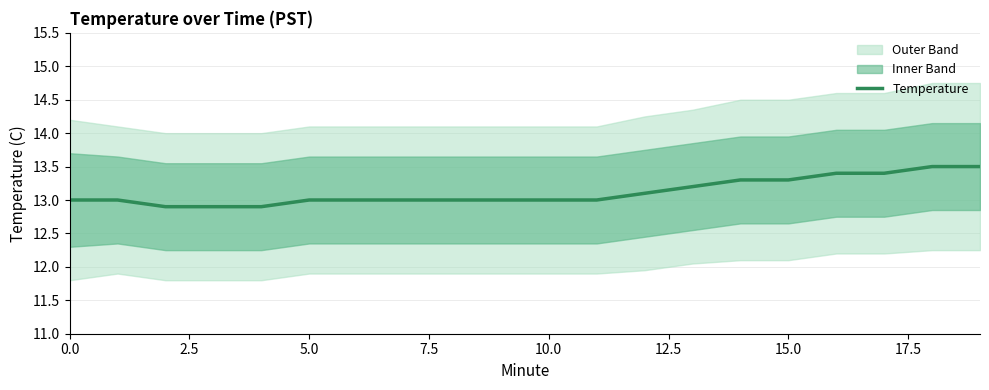

Count the number of categories in the chart.

20